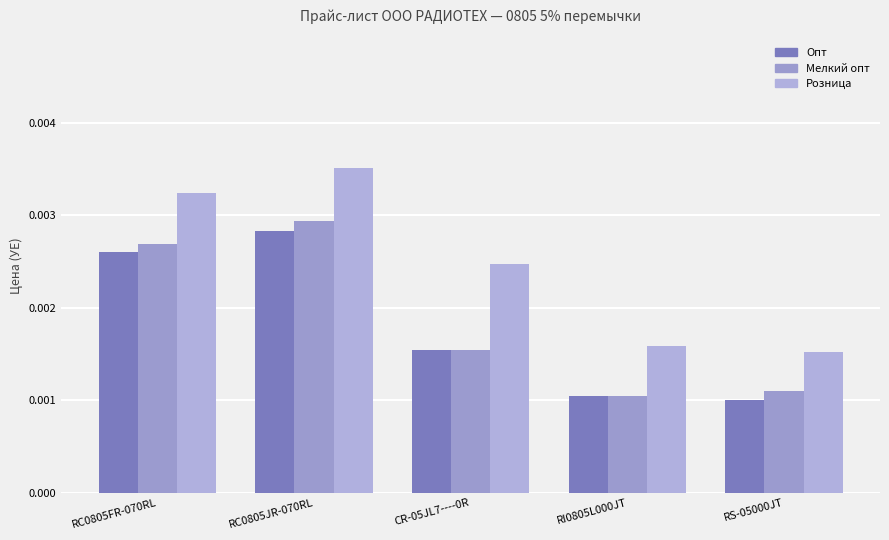

How many bars are there in each group?

3